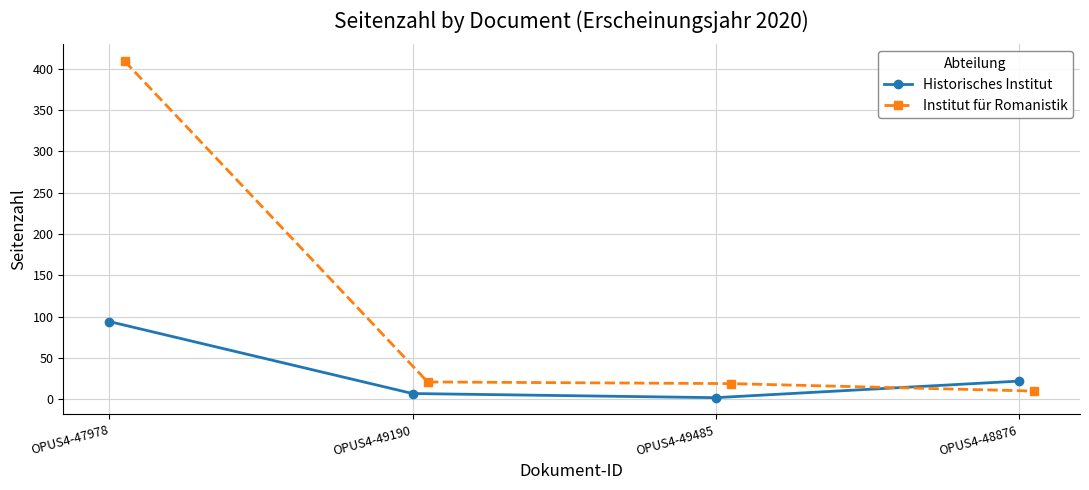

True or false: Historisches Institut has more than 2 interior local peaks.

False